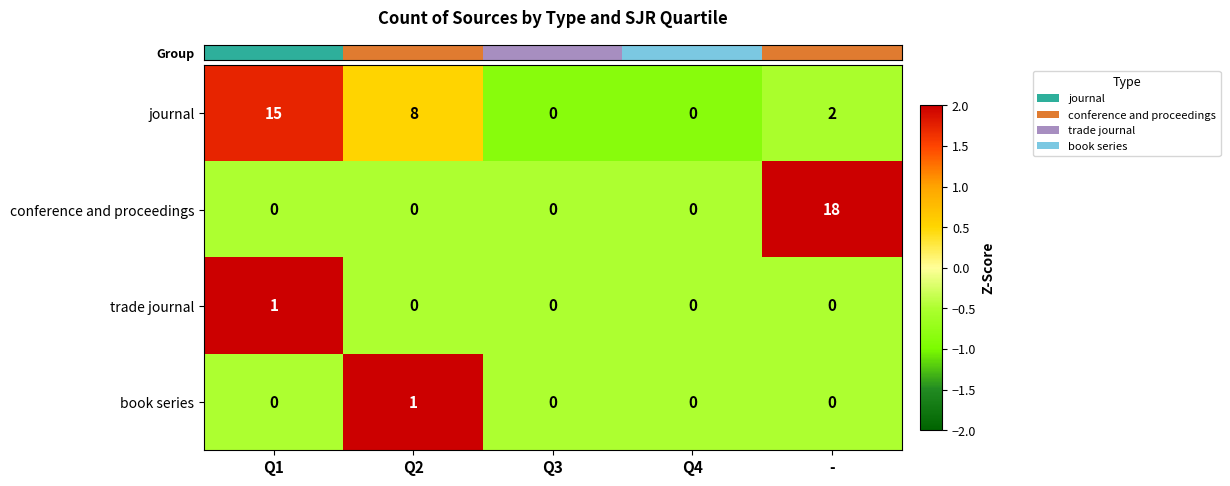

Which series has the widest spread of values?

conference and proceedings